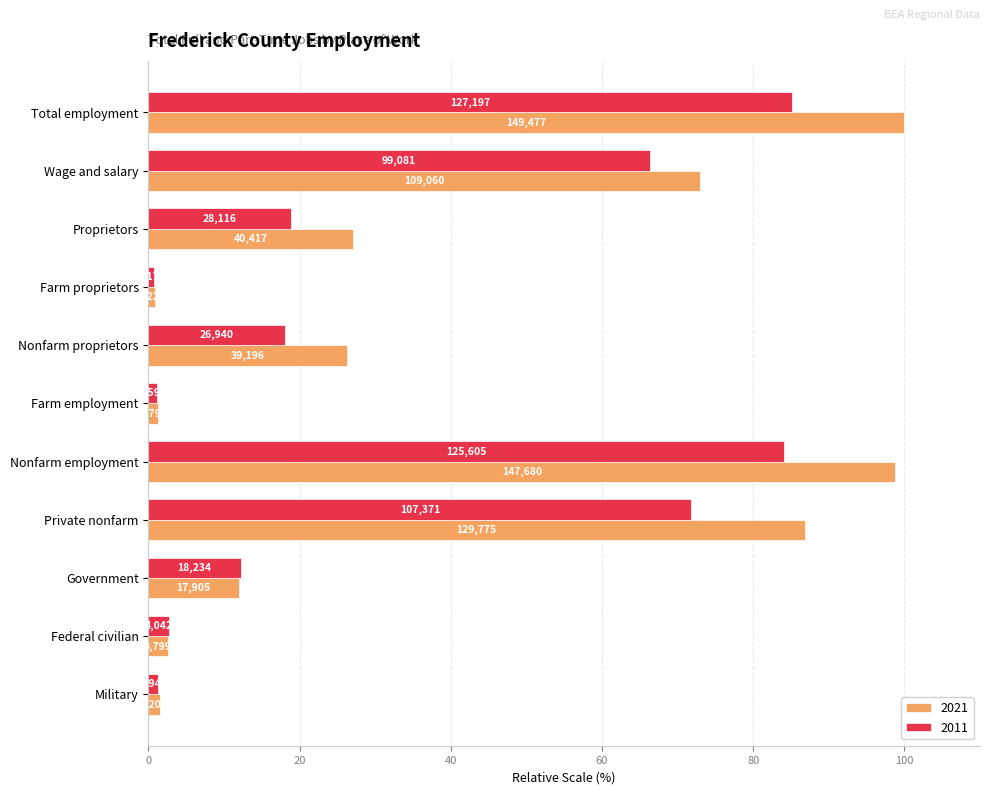

The value of 2021 at Federal civilian is 2.5. True or false?

True